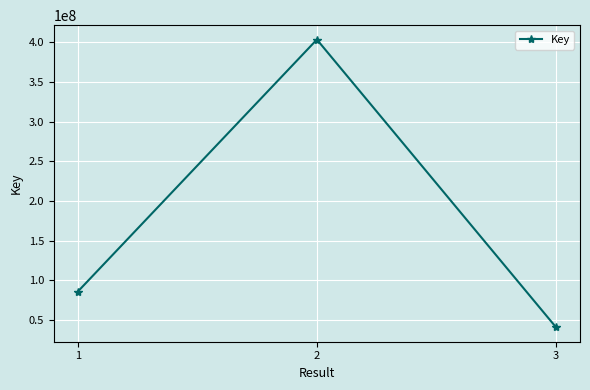

Count the values in the range 40781918 to 403475091.

3